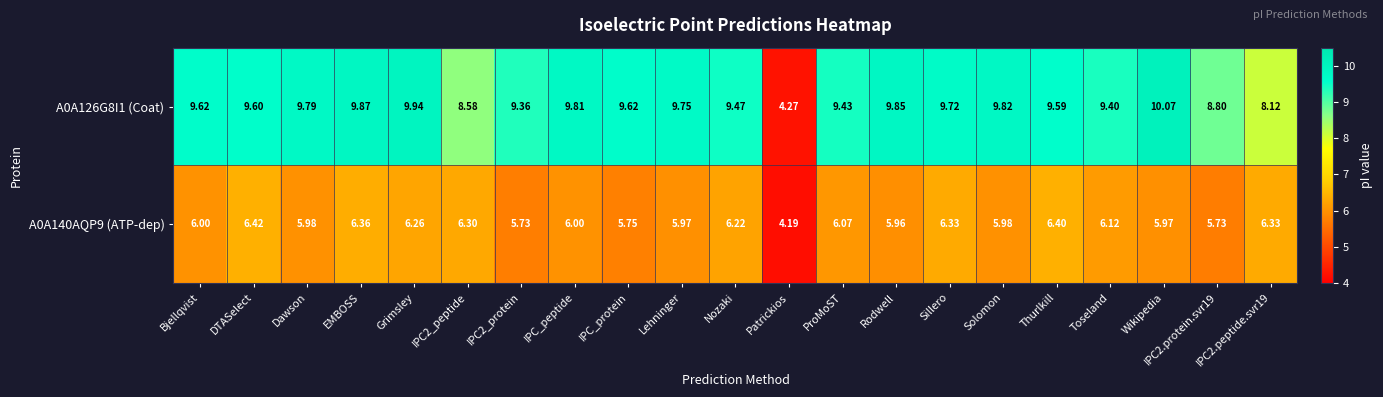

At which category is the sum across all series the highest?

EMBOSS